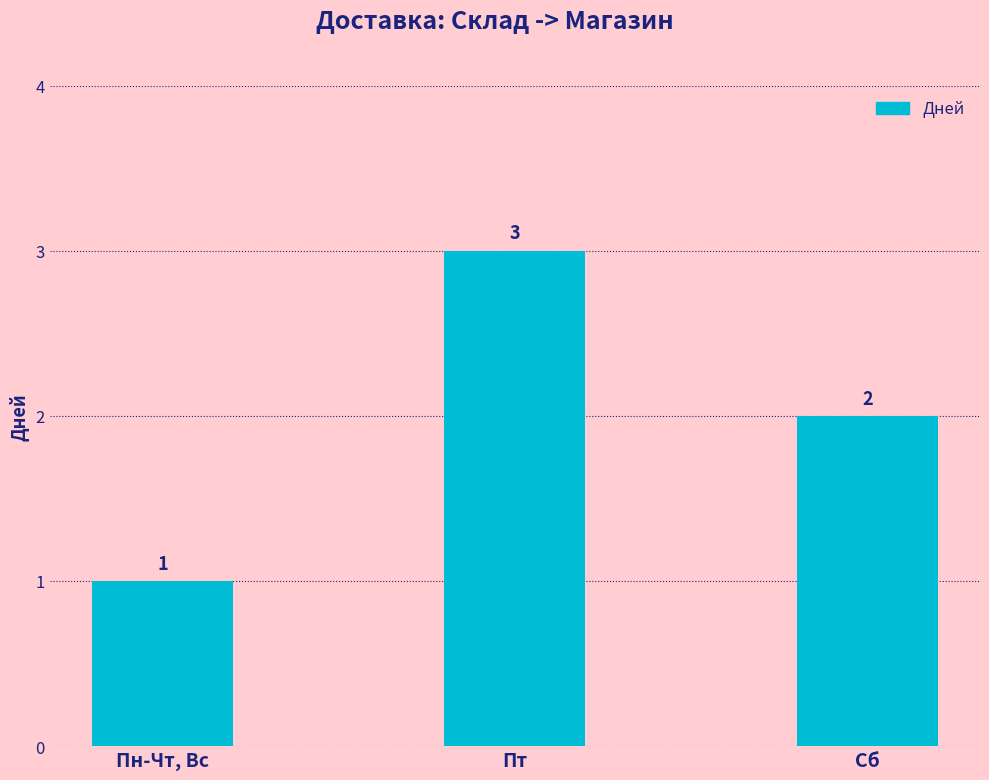

What is the maximum value shown in the chart?

3